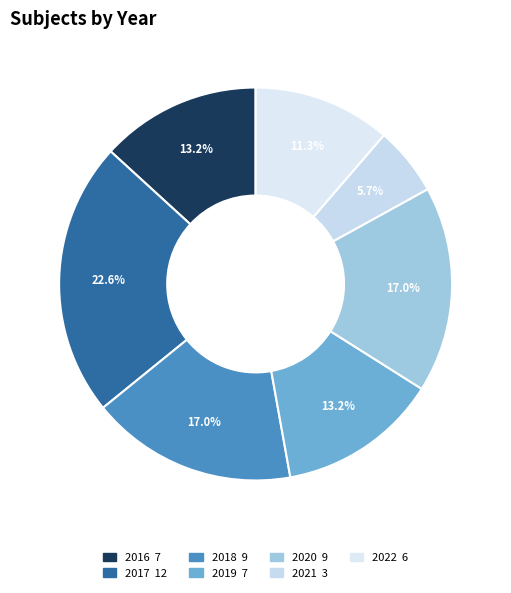

Count the number of slices in the pie.

7